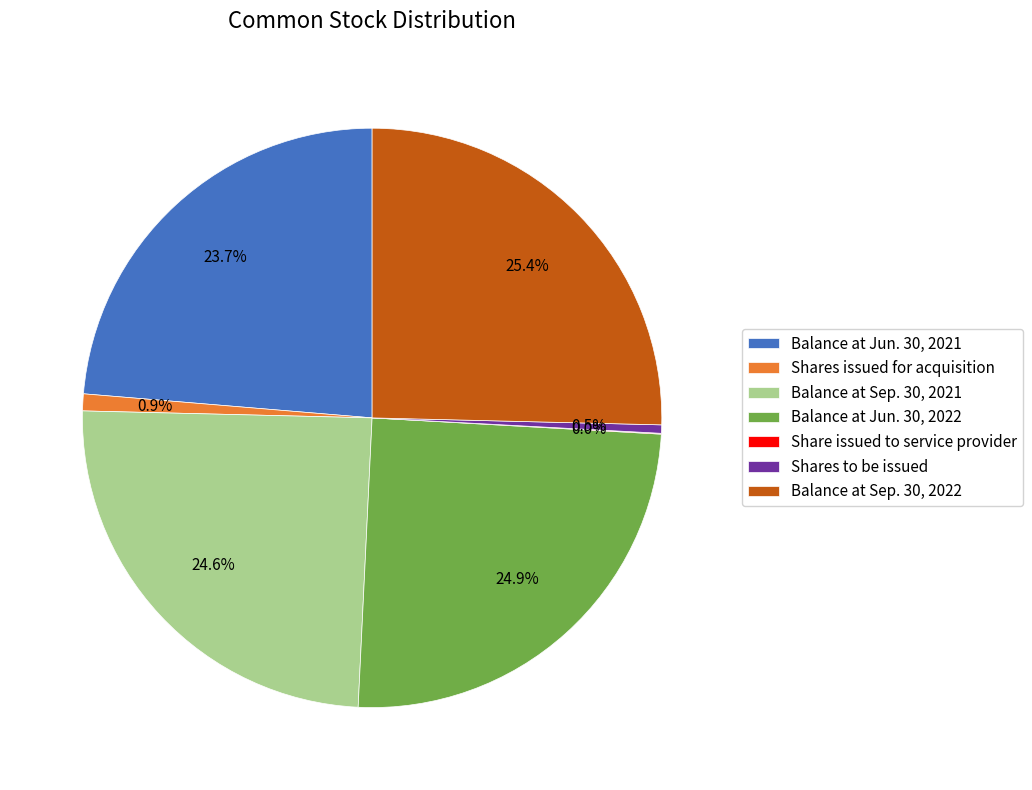

To the nearest percent, what is the difference between the largest and smallest slice percentages?

25%